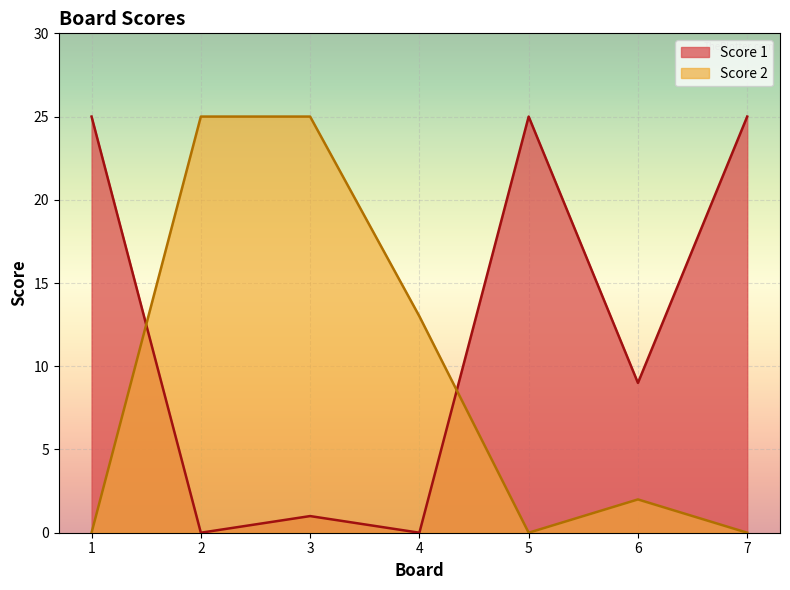

At which category does Score 1 reach its first local peak?

3